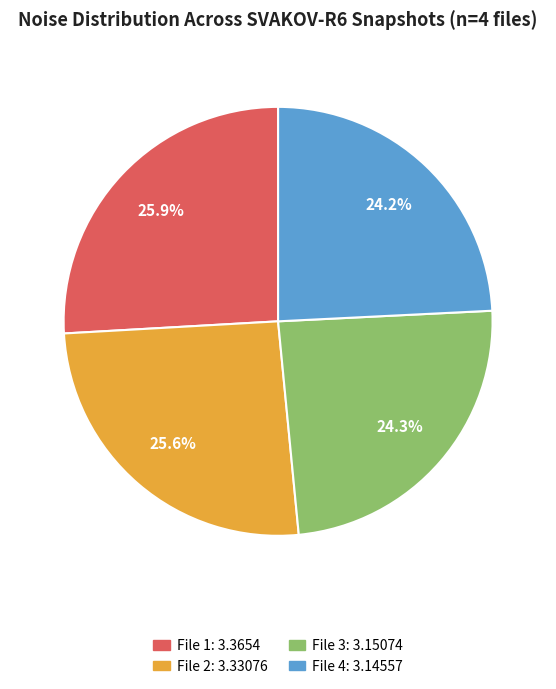

Approximately how many times larger is the value at File 4: 3.14557 compared to File 2: 3.33076?

0.9